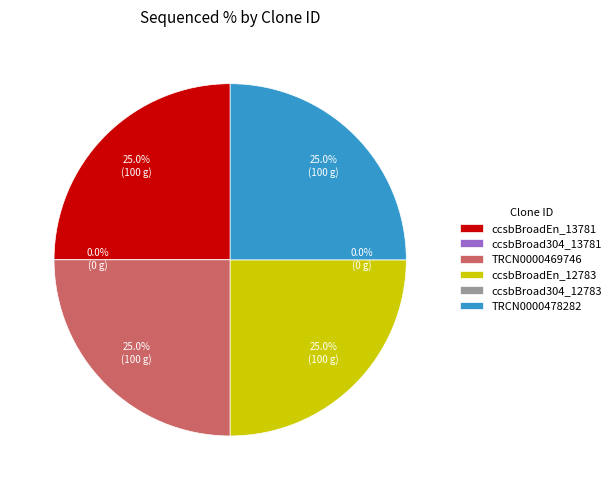

The ccsbBroad304_13781 slice represents 1% of the pie. True or false?

False